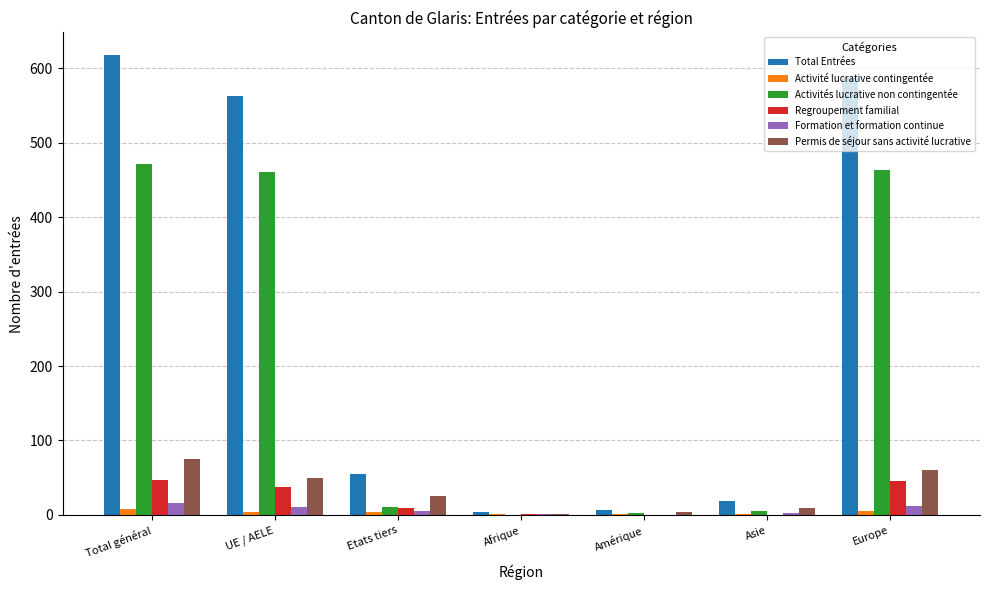

At which category does the chart reach its peak across all series?

Total général